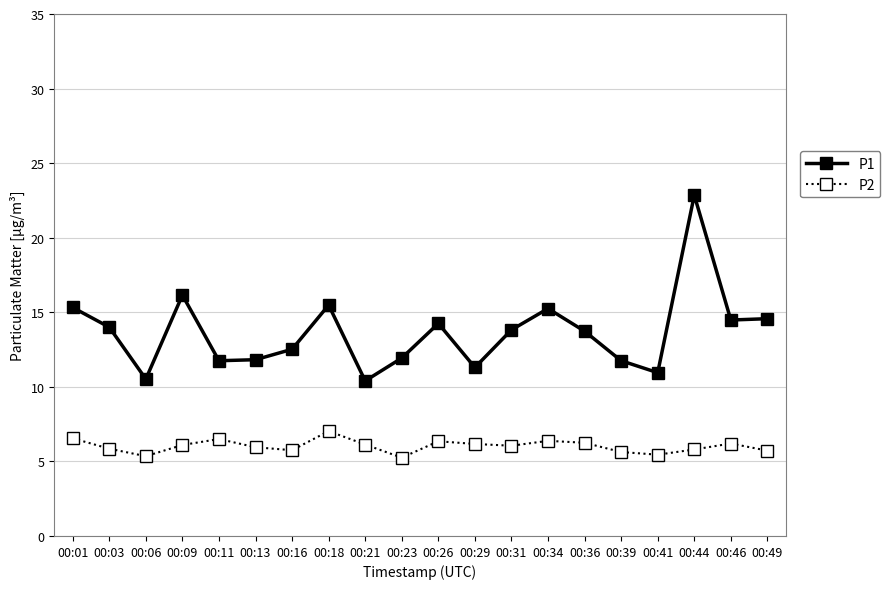

What is the value of the P2 point at the 16th from the left?

5.6